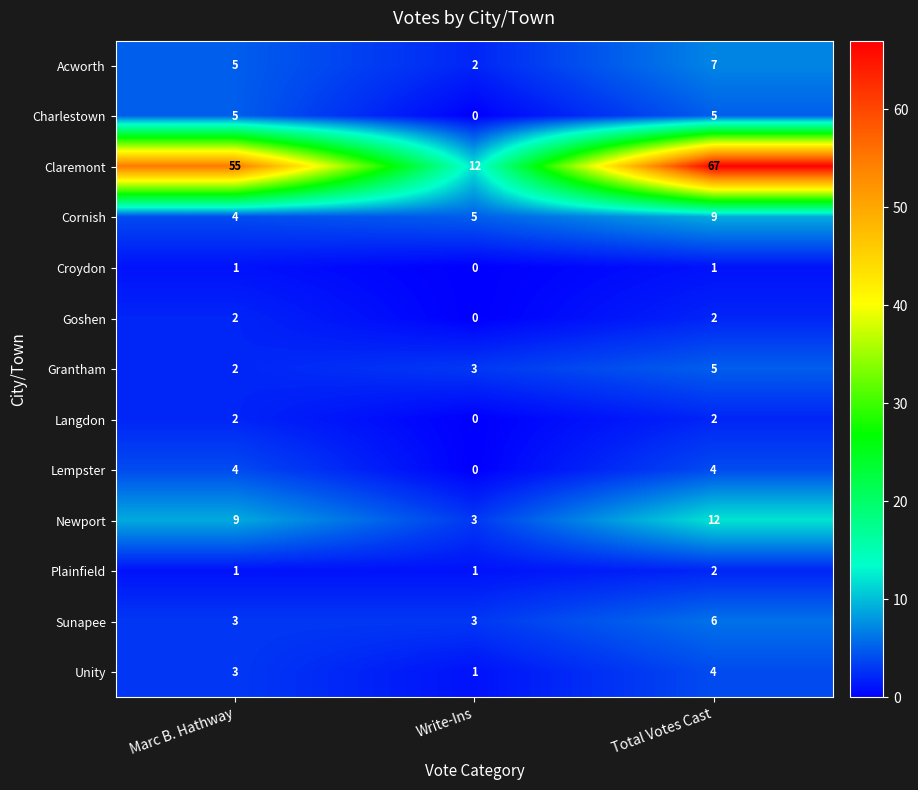

How many data points does each series have?

3